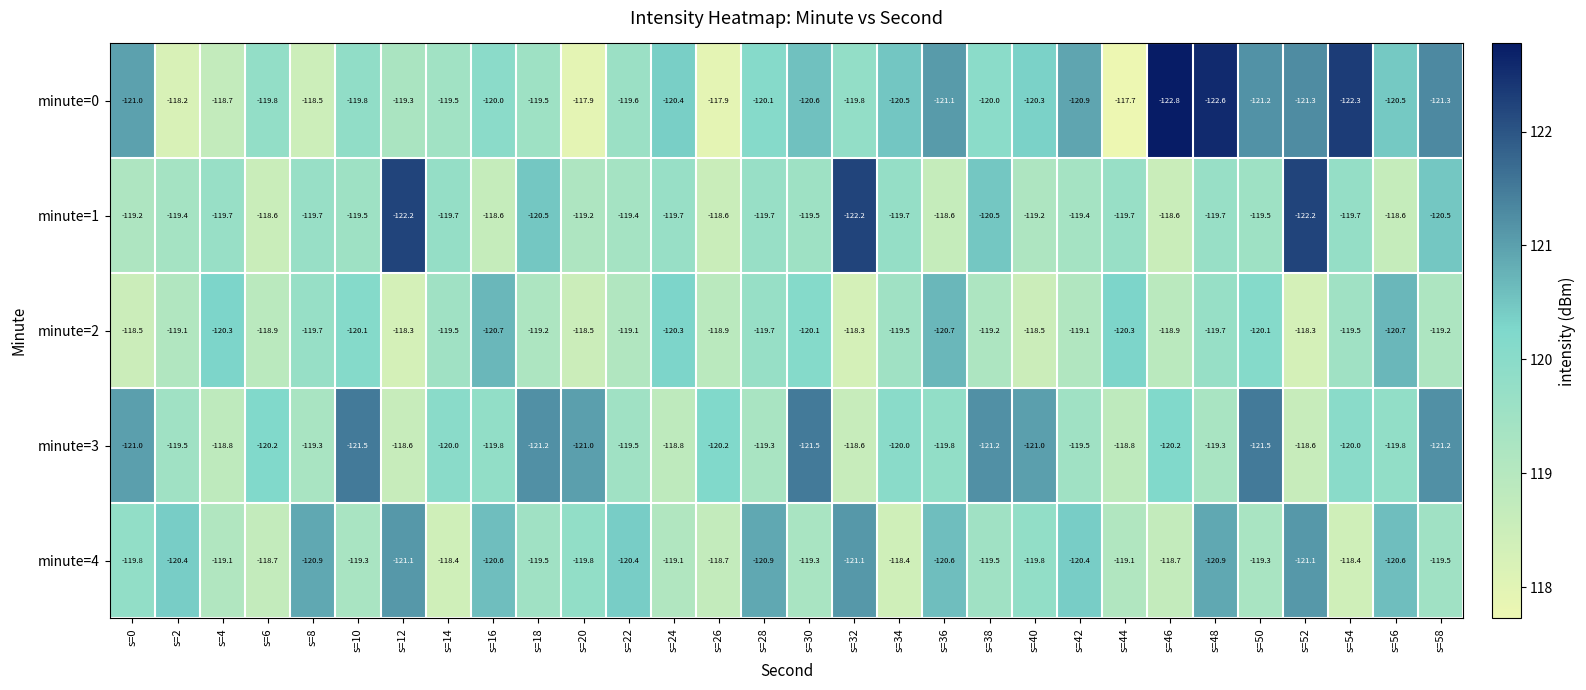

What is the difference between the maximum and minimum values in the minute=4 series?

2.7